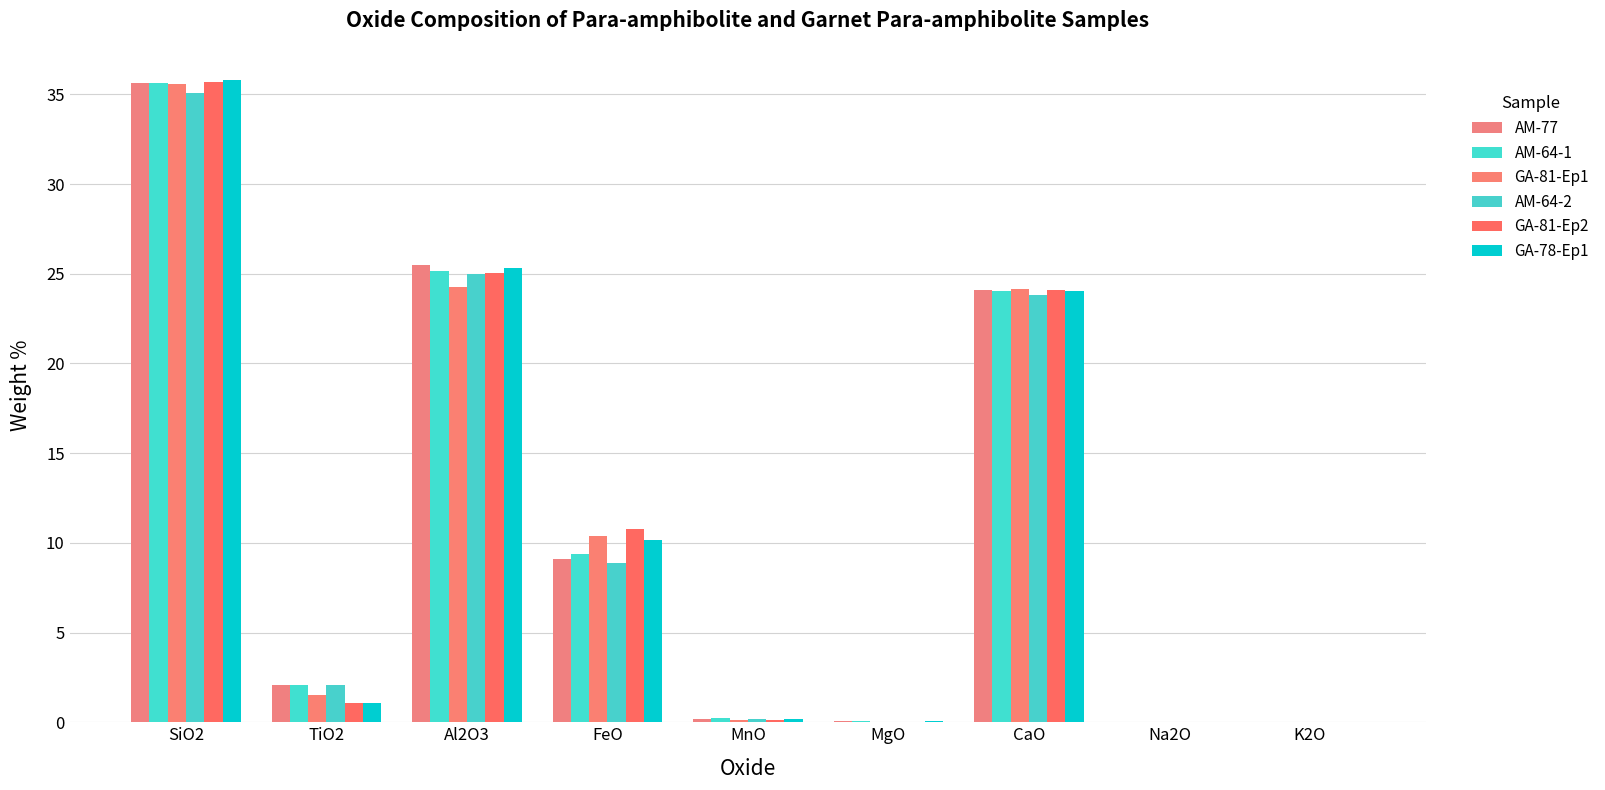

Reading right to left, what are all the values shown in this chart?

AM-77: 0.0	0.0	24.1	0.1	0.2	9.1	25.5	2.1	35.6
AM-64-1: 0.0	0.0	24.0	0.1	0.2	9.4	25.1	2.1	35.6
GA-81-Ep1: 0.0	0.0	24.1	0.0	0.1	10.4	24.2	1.5	35.6
AM-64-2: 0.0	0.0	23.8	0.0	0.2	8.9	25.0	2.1	35.1
GA-81-Ep2: 0.0	0.0	24.1	0.0	0.1	10.8	25.1	1.1	35.7
GA-78-Ep1: 0.0	0.0	24.0	0.1	0.2	10.1	25.3	1.1	35.8